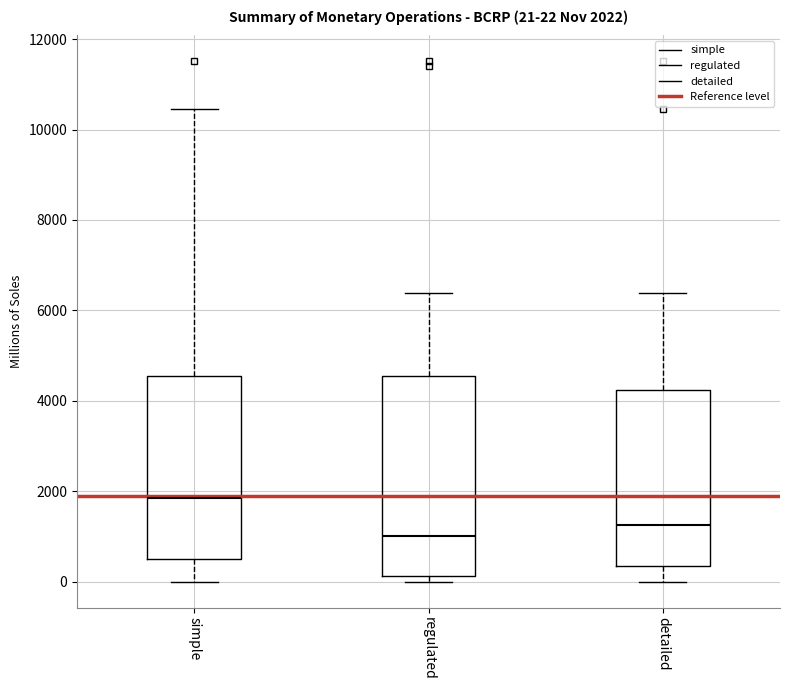

Comparing the boxes themselves (not the whiskers), which one is the tallest?

regulated